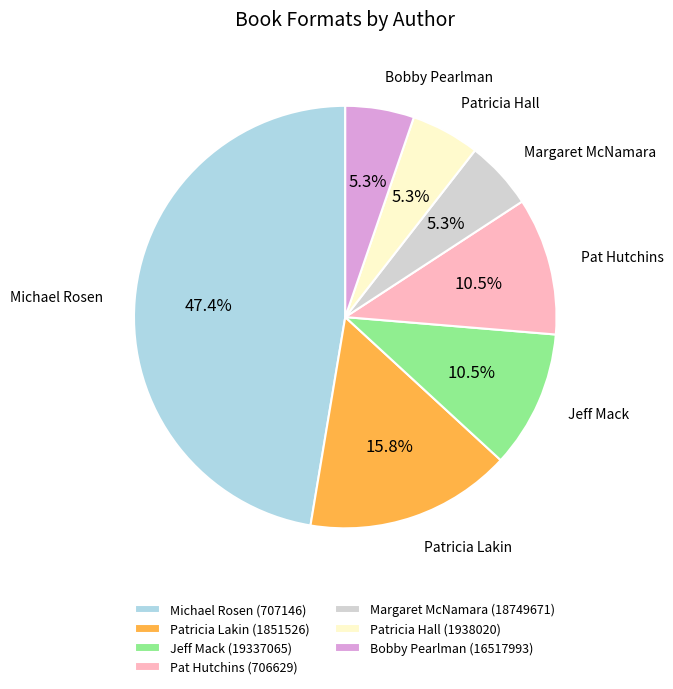

What is the ratio of the value at Michael Rosen (707146) to the value at Jeff Mack (19337065)?

4.5